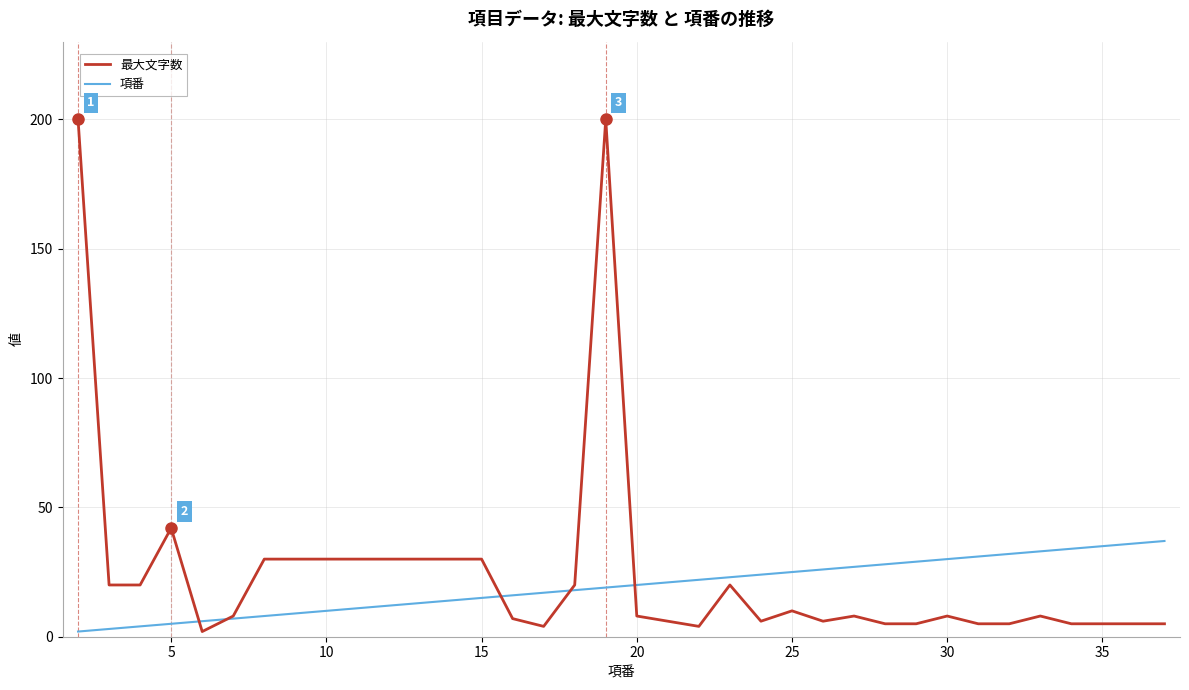

What is the sum of all 最大文字数 values?

881